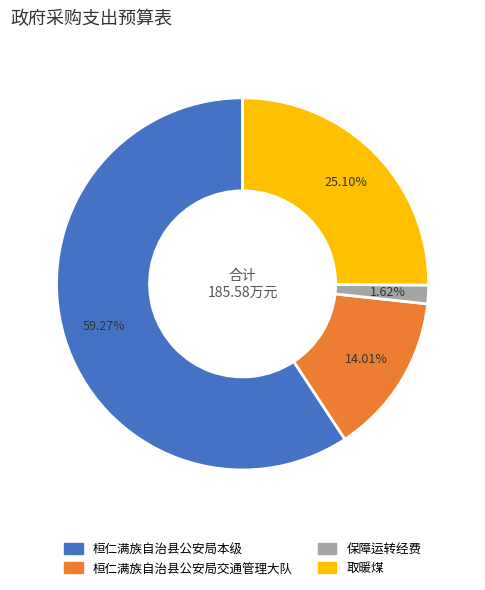

Which slice is the smallest?

保障运转经费